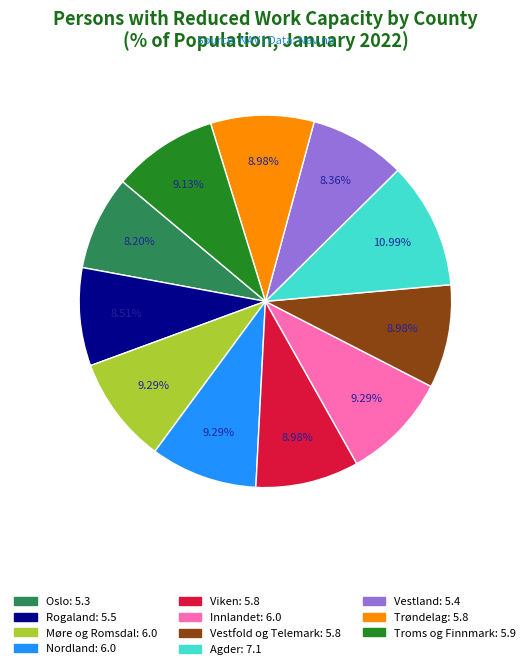

How many slices are in this pie chart?

11